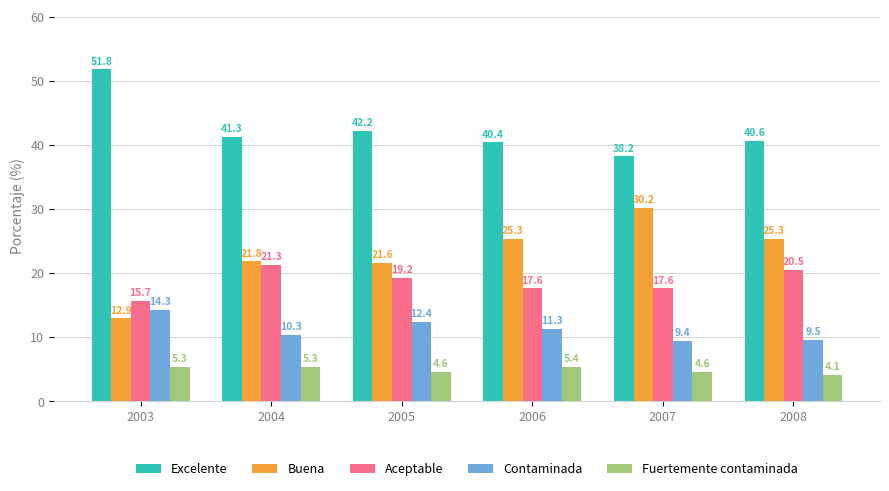

What is the maximum value for Buena?

30.2